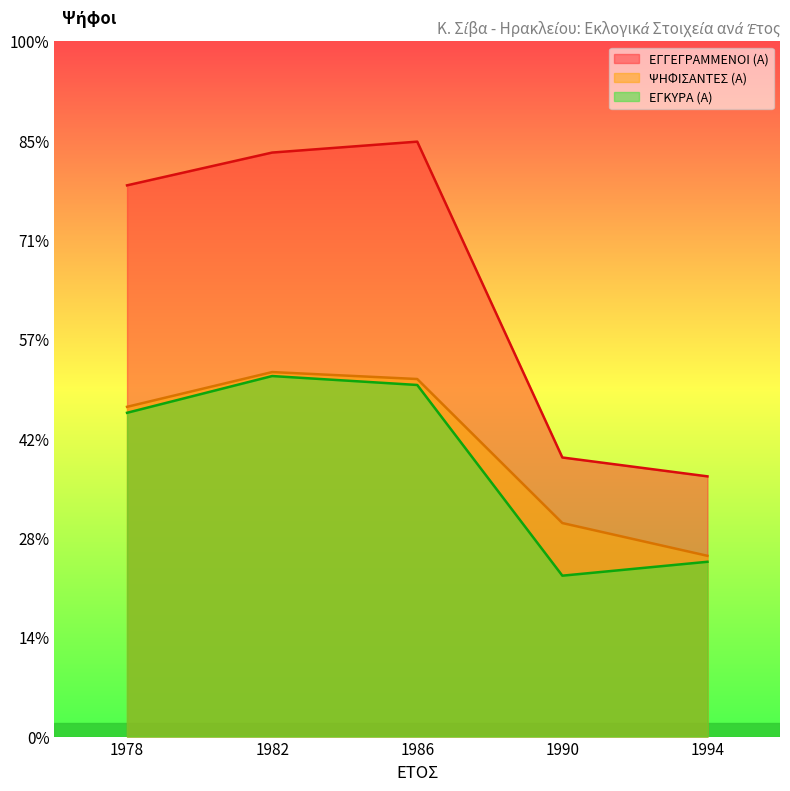

Which series changed the most between 1990 and 1994?

ΨΗΦΙΣΑΝΤΕΣ (Α)